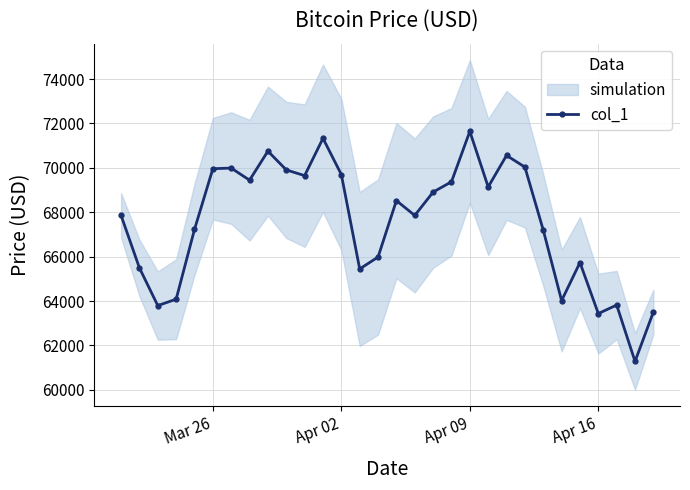

How many data points does each series have?

30